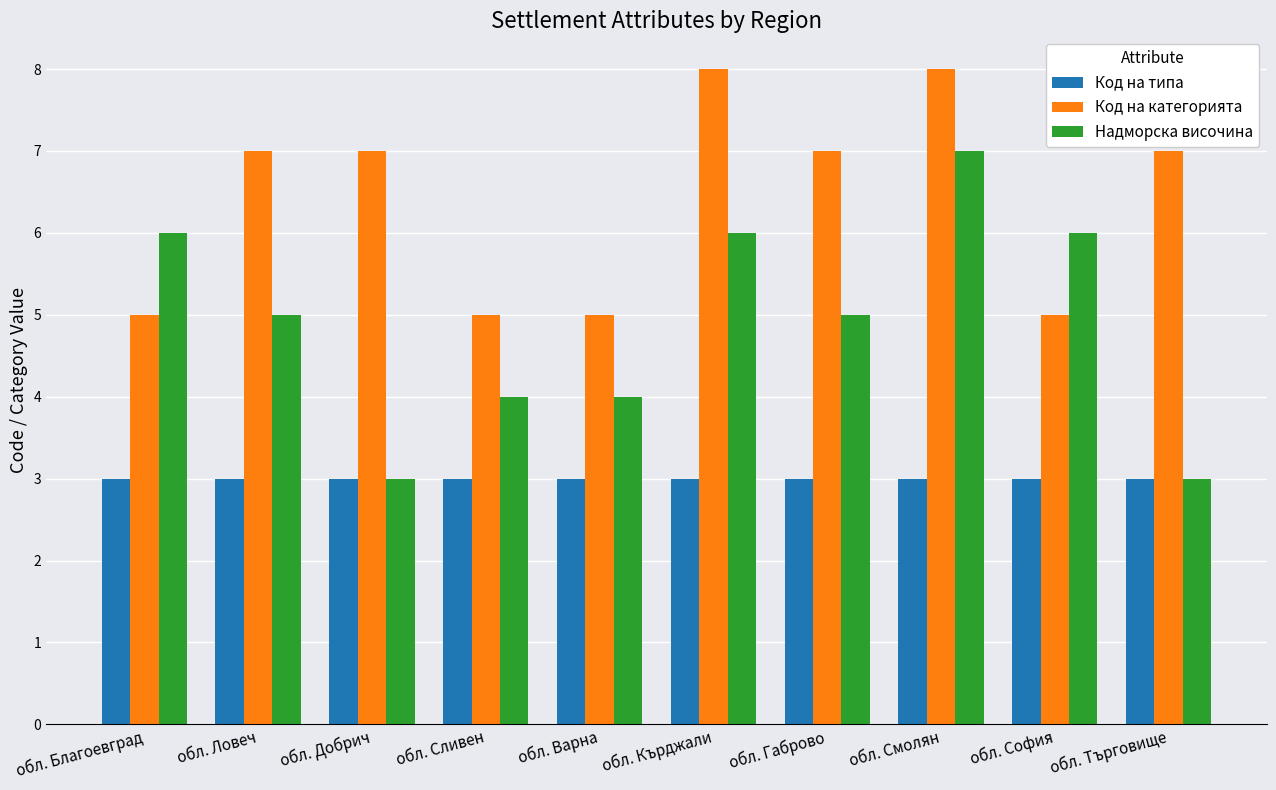

What is the smallest value displayed?

3